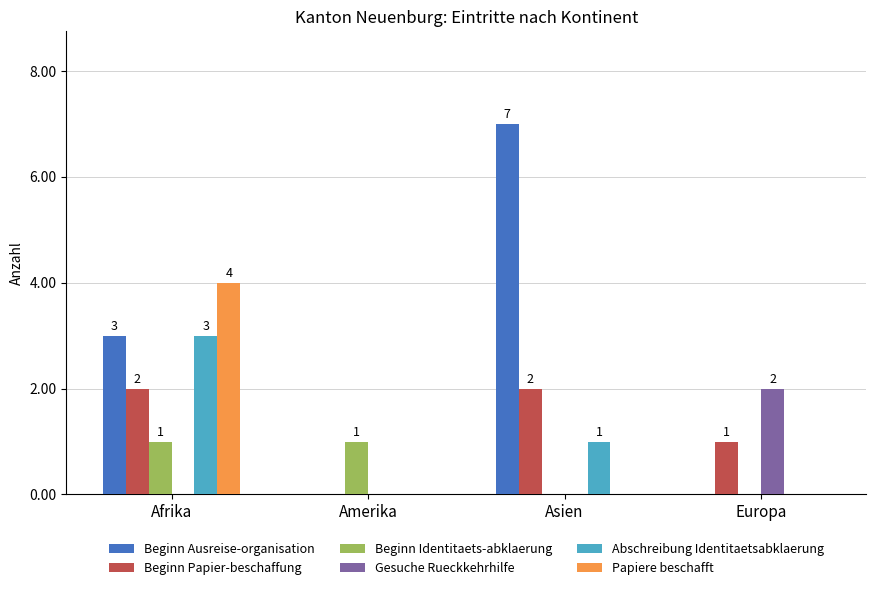

What is the maximum value shown in the chart?

7